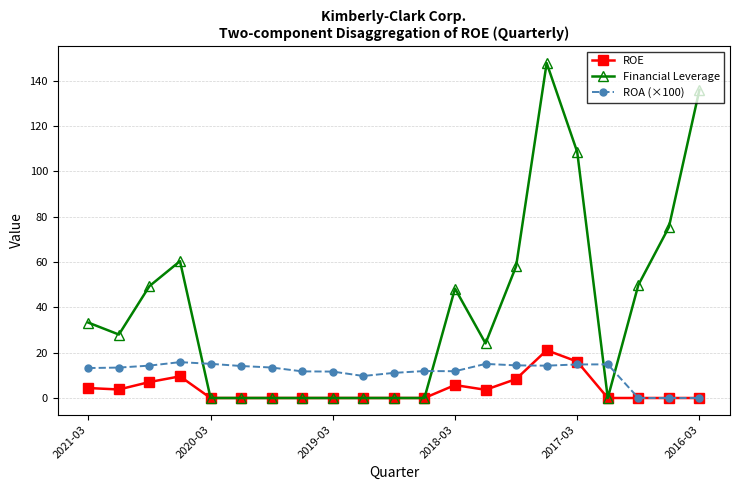

How many times do ROA (×100) and Financial Leverage cross each other?

4